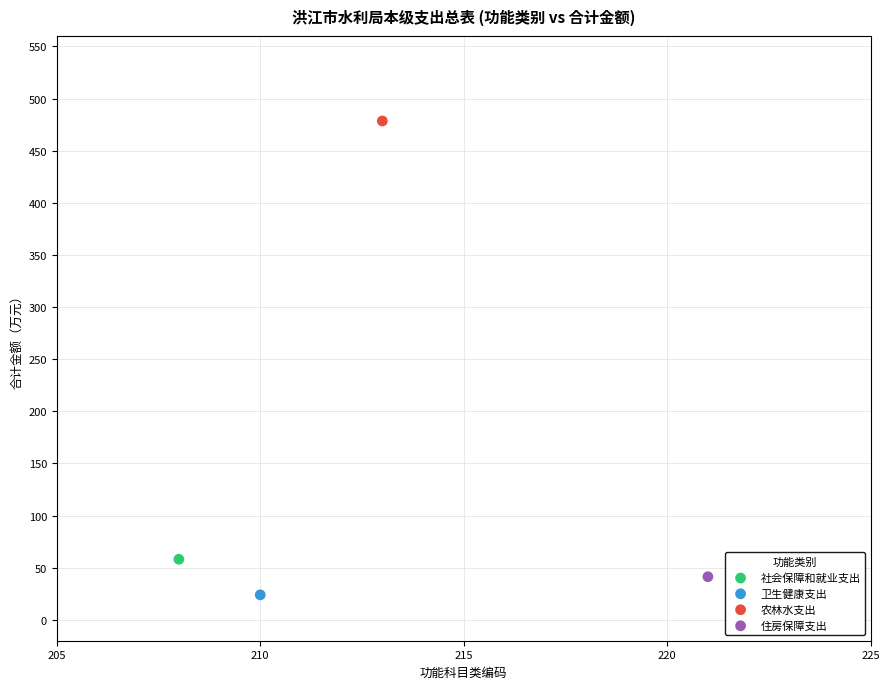

What are all the series names shown in the legend?

社会保障和就业支出, 卫生健康支出, 农林水支出, 住房保障支出